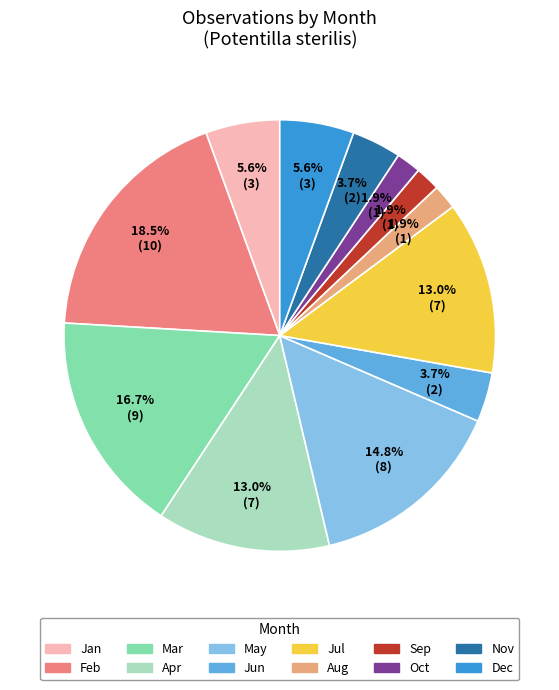

Is there any slice that represents more than half of the pie?

No